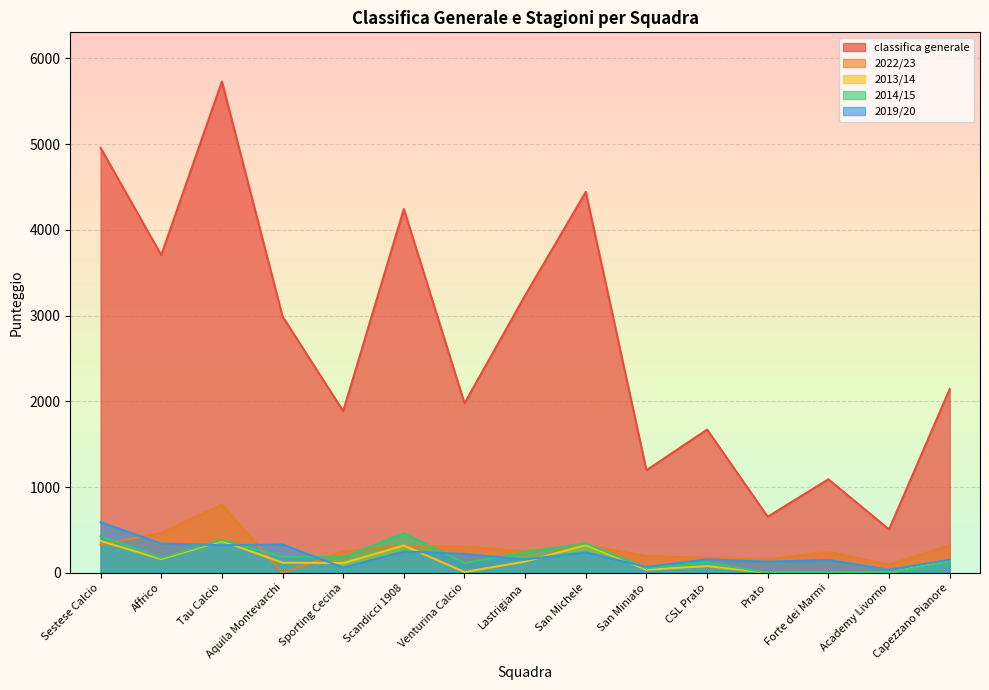

What is the difference between the 2014/15 values at Lastrigiana and Aquila Montevarchi?

53.0